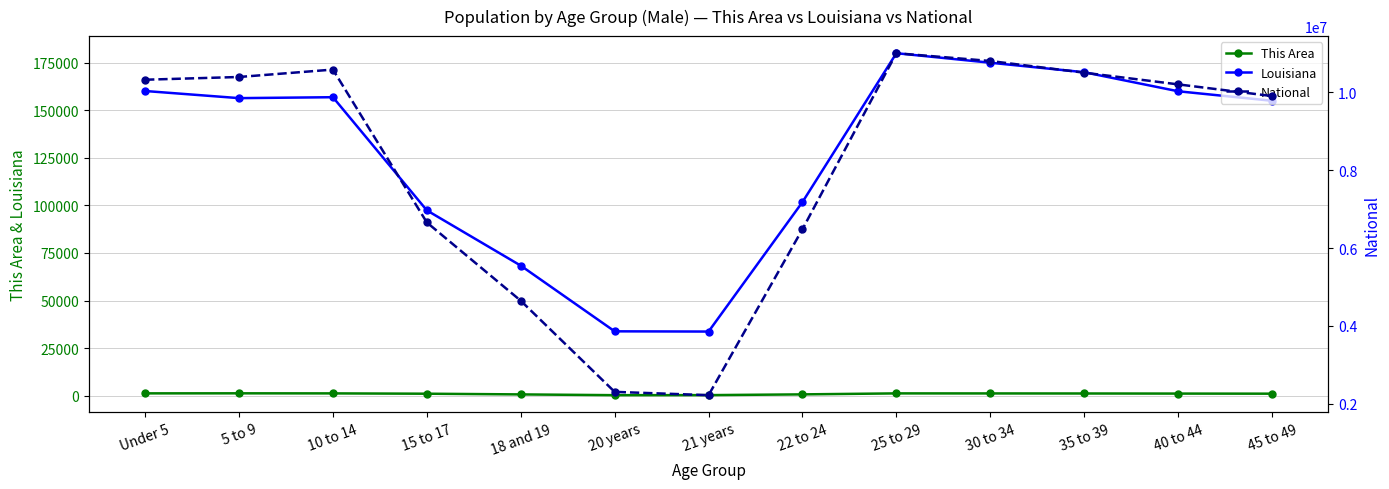

Does the chart have visible grid lines?

Yes